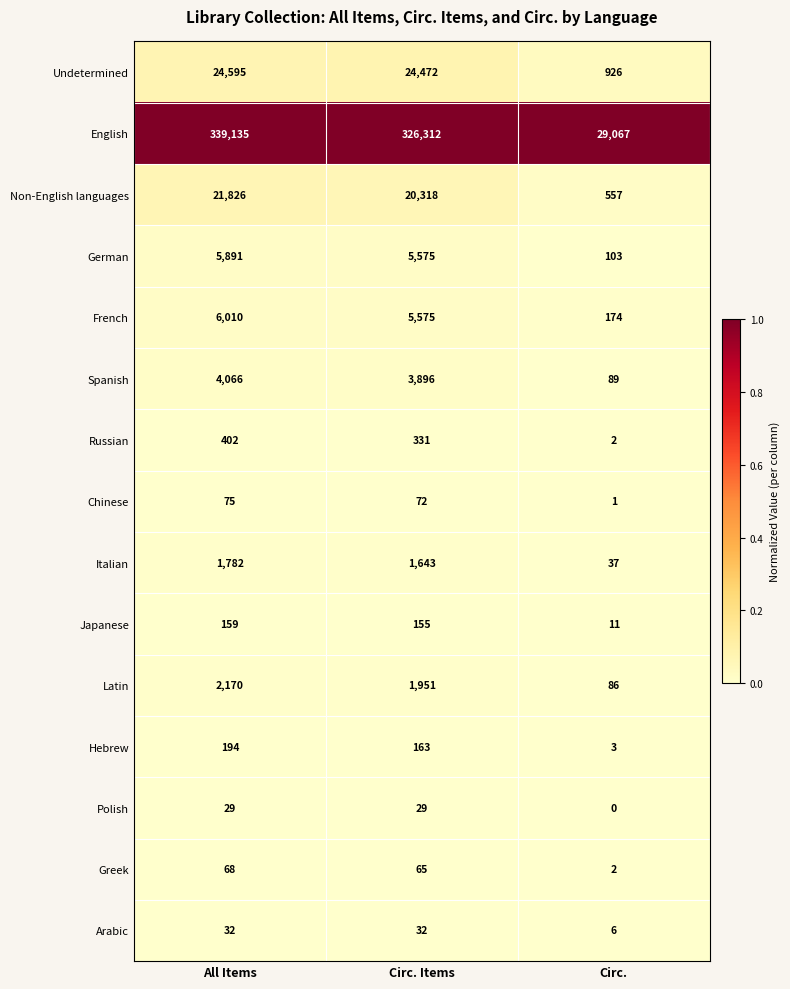

Count the number of categories in the chart.

3